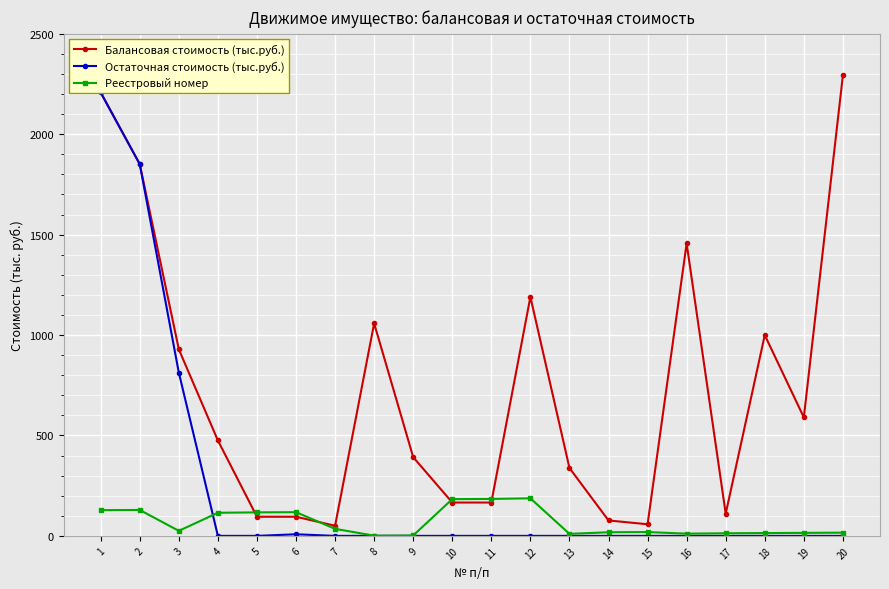

What is the highest value of the Балансовая стоимость (тыс.руб.) series?

2293.0